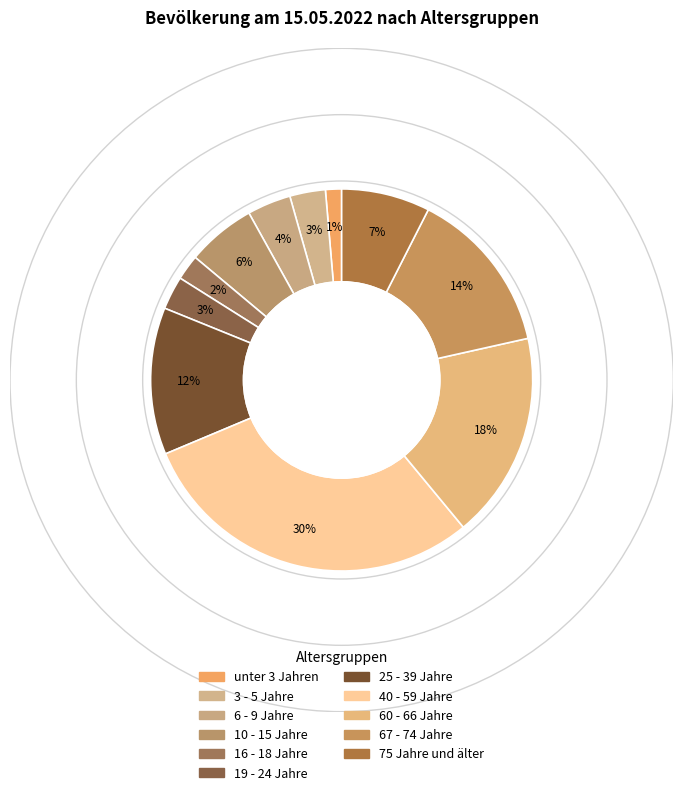

Is it true that 25 - 39 Jahre is 12% of the pie?

True